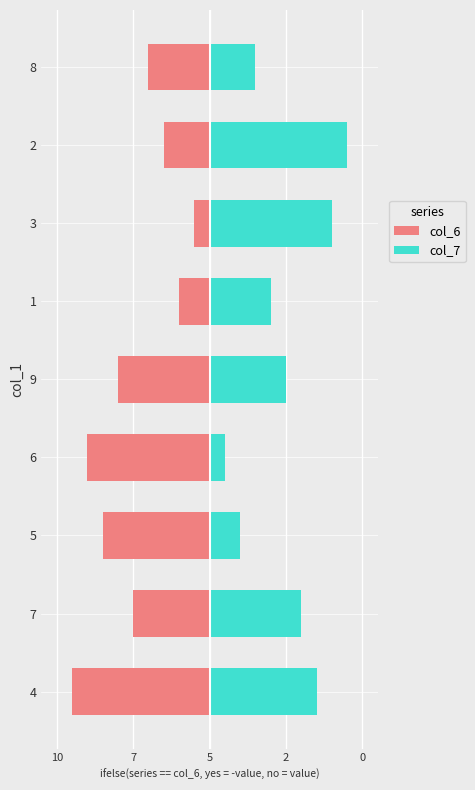

What is the greatest value displayed?

9